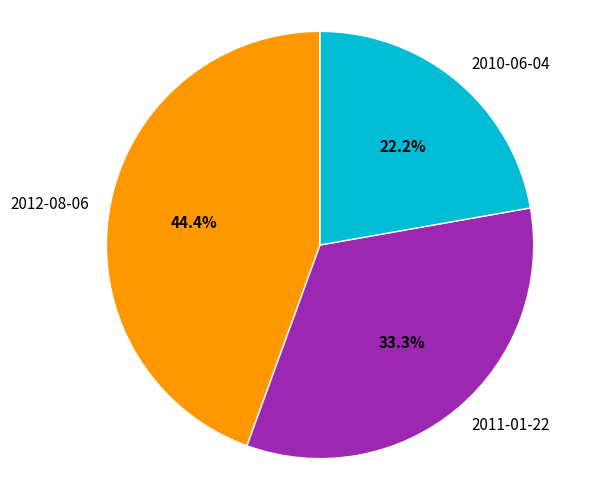

Between 2010-06-04 and 2012-08-06, which is larger?

2012-08-06